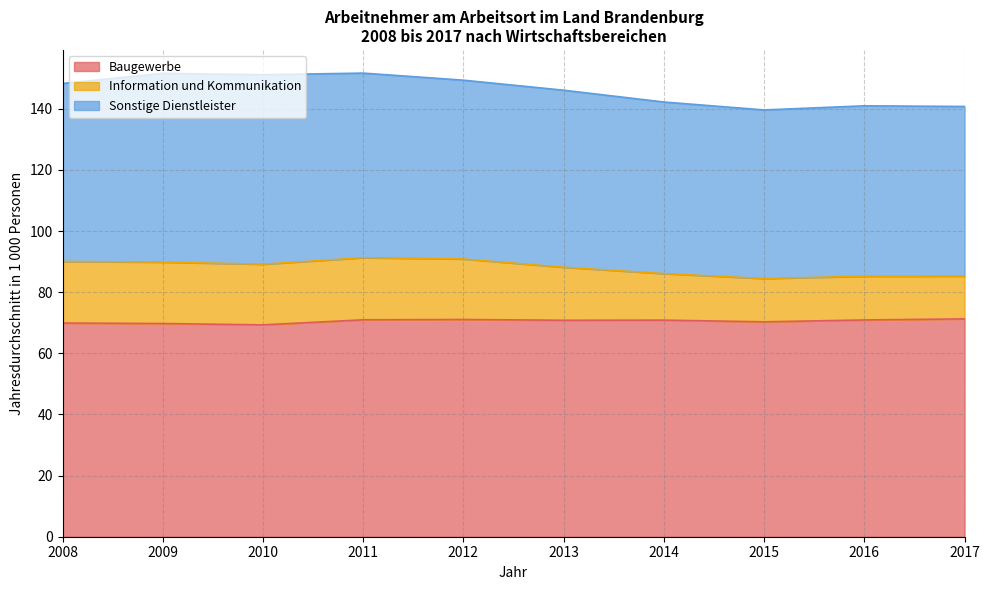

At which label is Baugewerbe closest to 70?

2008